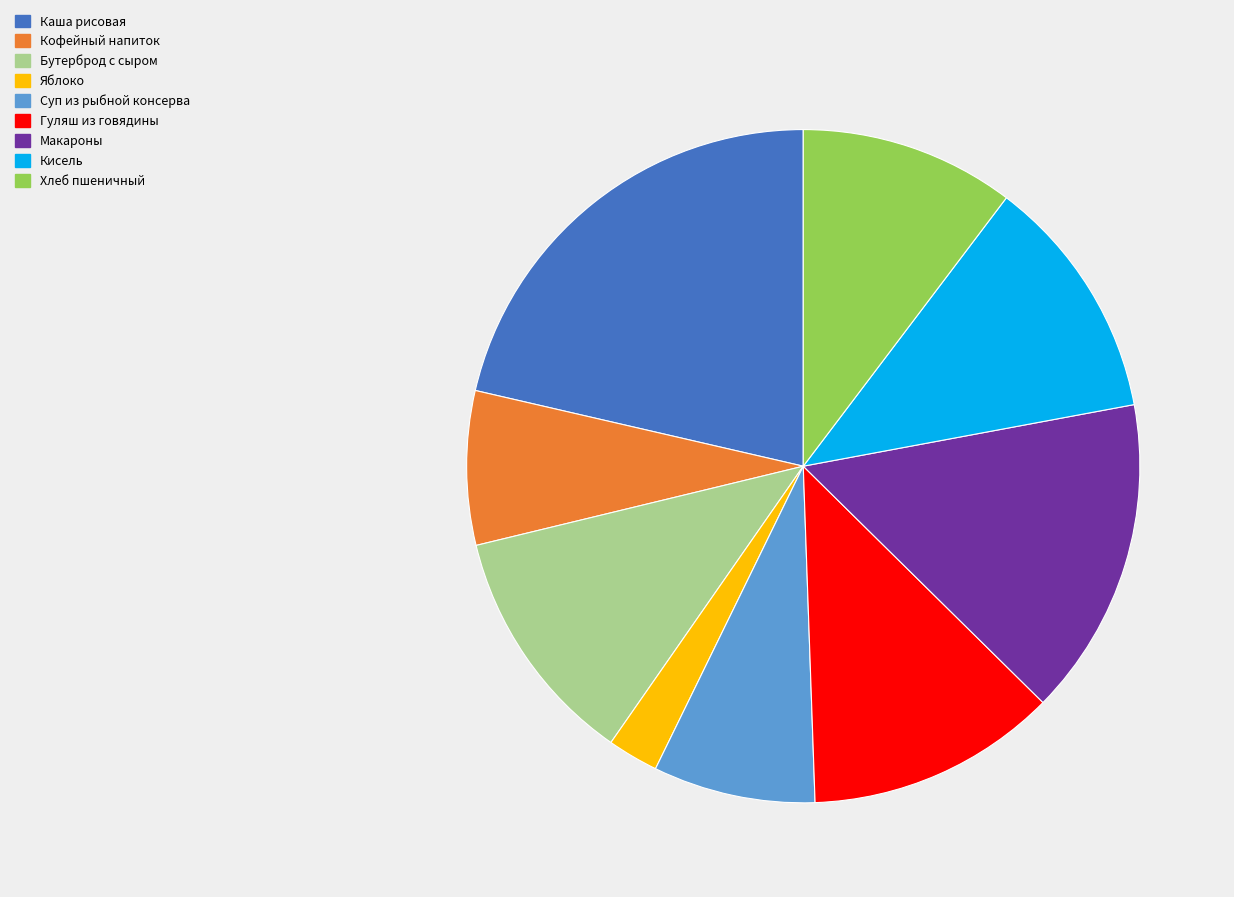

Is there any slice that represents more than half of the pie?

No